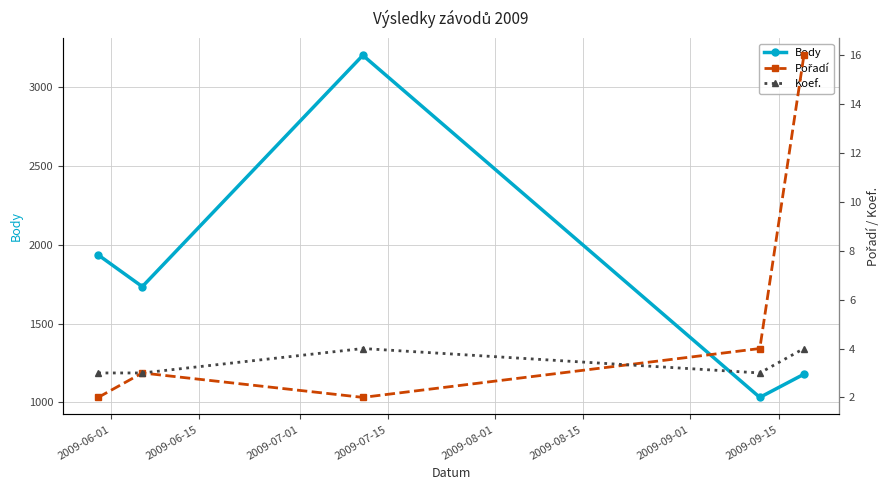

What is the minimum value for Body?

1032